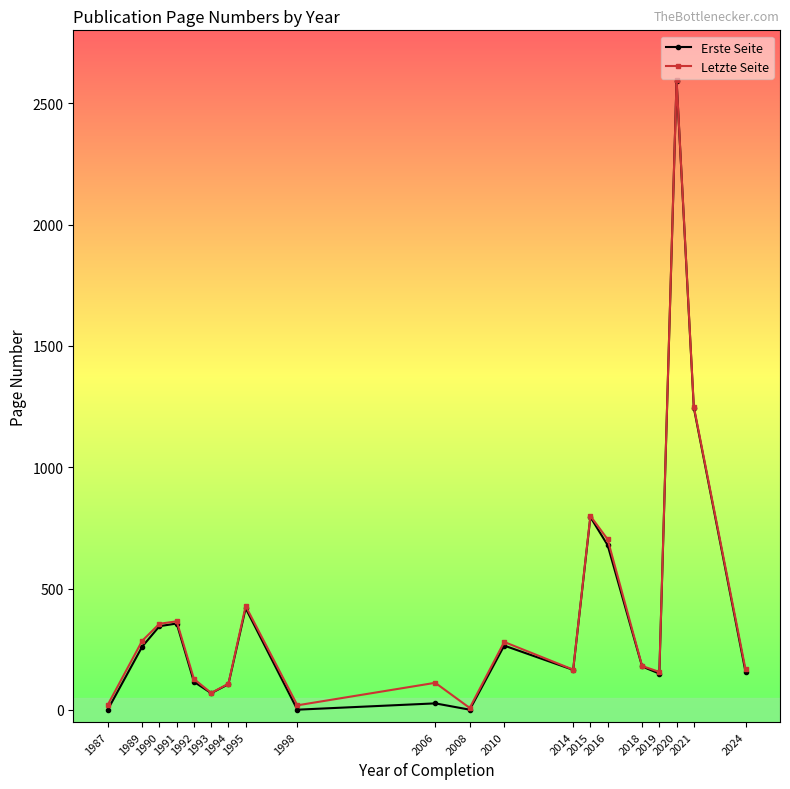

What is the difference between the Erste Seite values at 2024 and 2014?

8.0